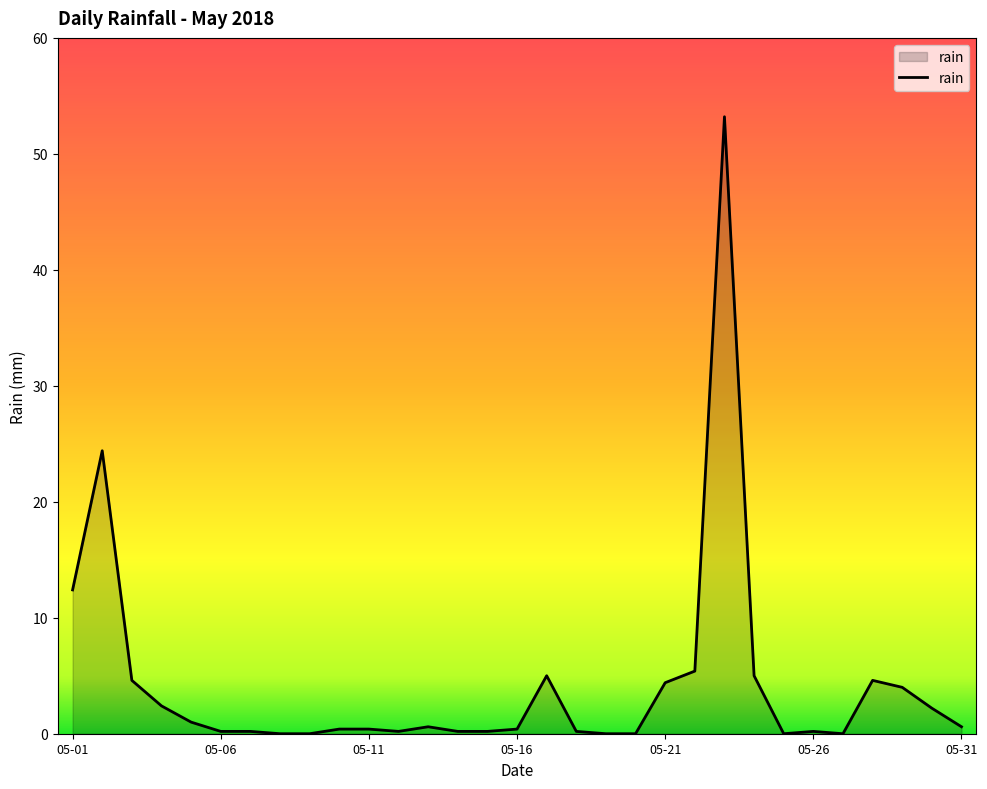

What is the greatest value displayed?

53.2